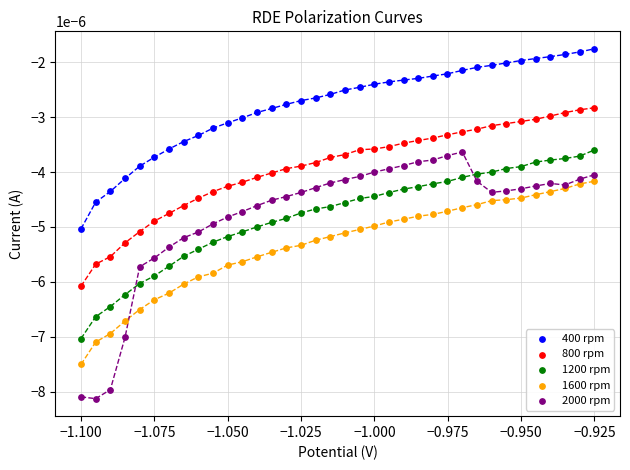

Which series contains the lowest Y value?

2000 rpm